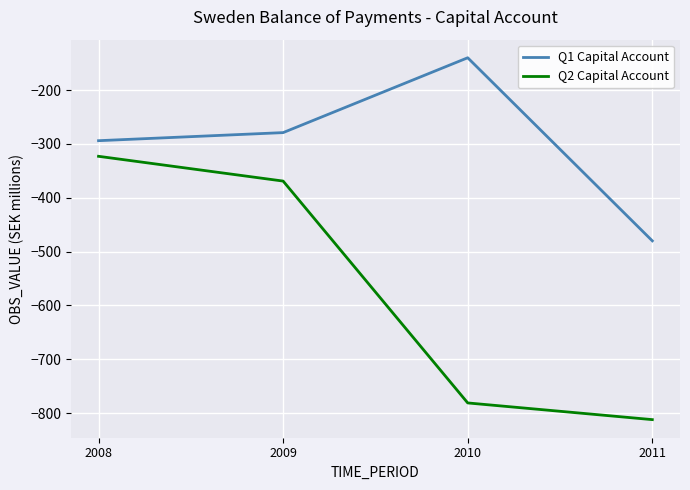

True or false: Q2 Capital Account and Q1 Capital Account cross at least once.

False